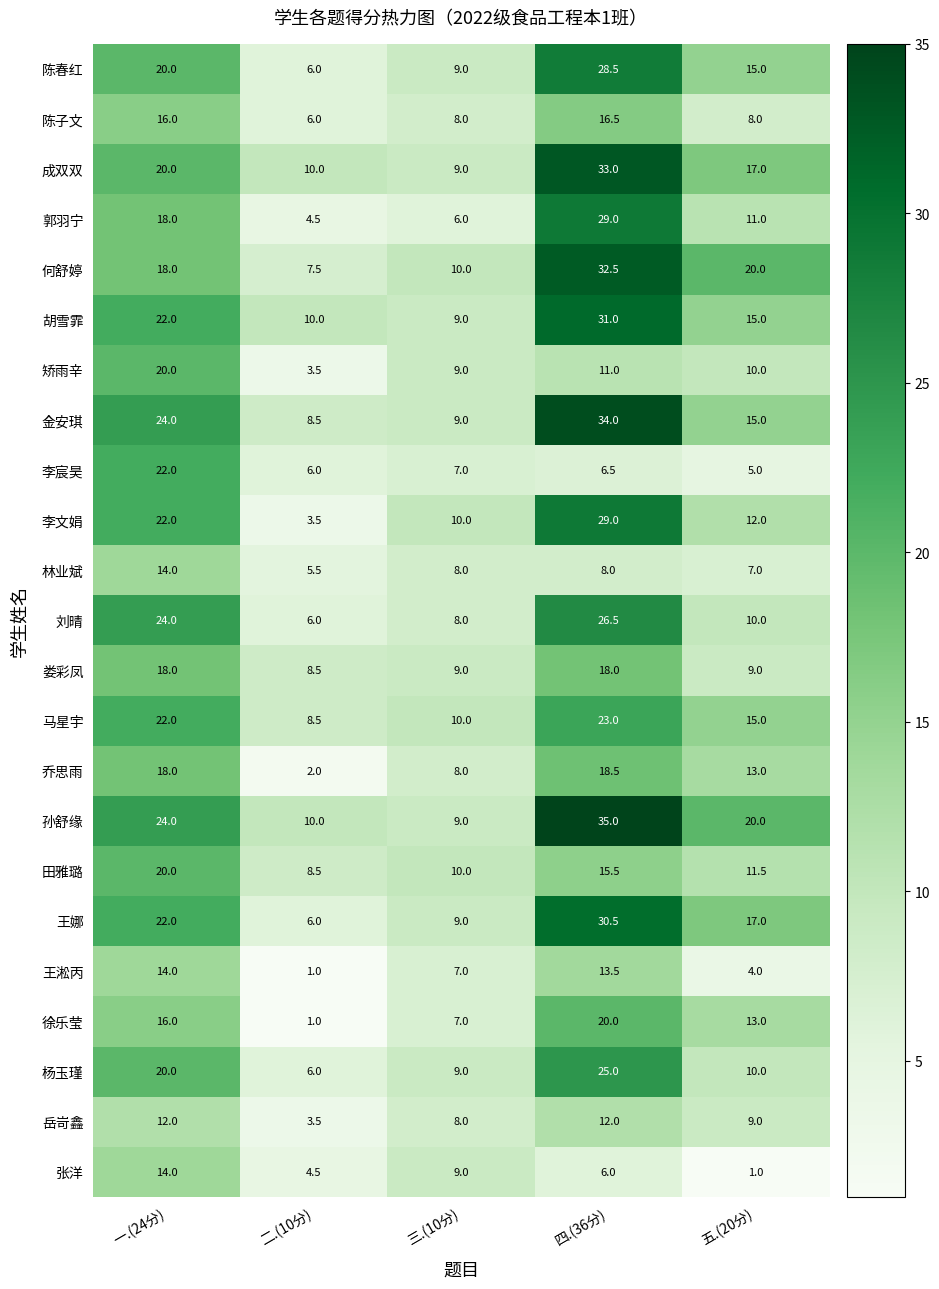

At which label does 田雅璐 first exceed 11?

一.(24分)